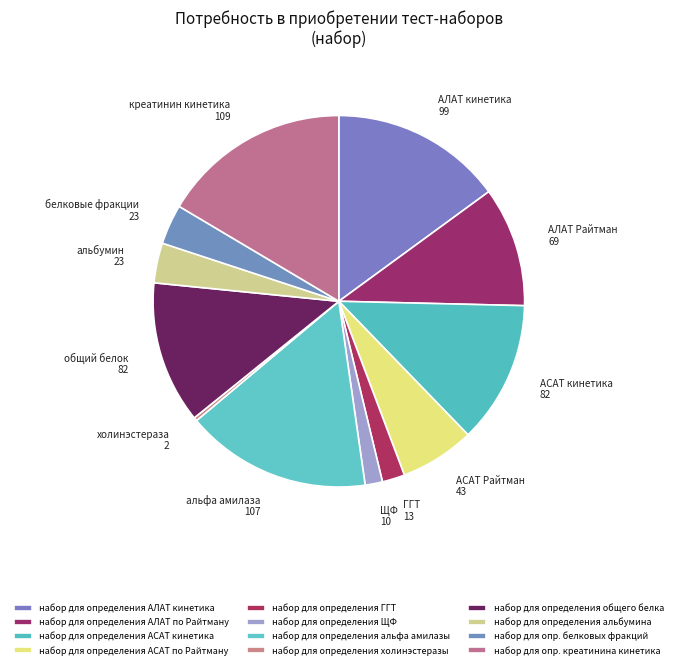

What percentage is the набор для определения АСАТ кинетика slice, to the nearest percent?

12%